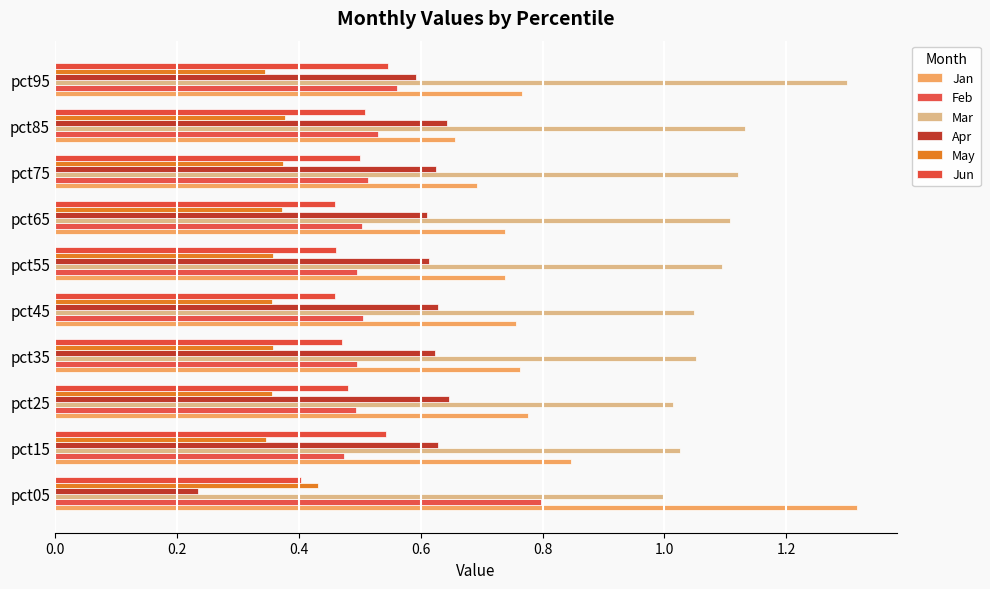

How many distinct data groups are displayed?

6